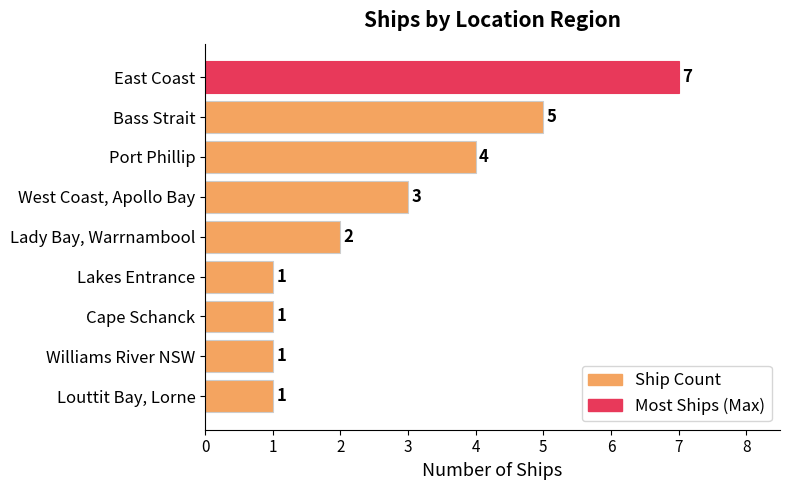

What is the maximum value shown in the chart?

7